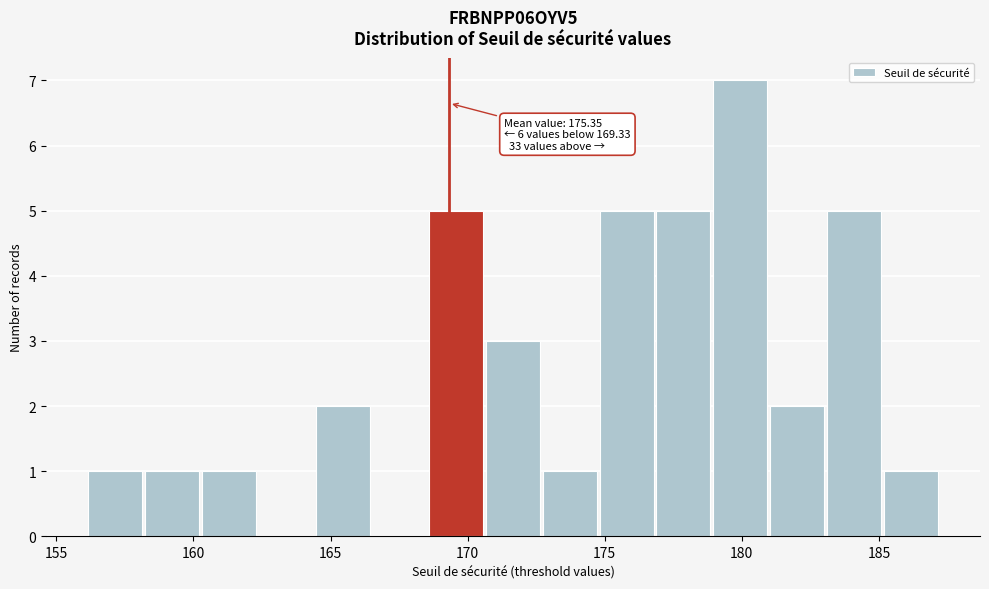

Over which range of the x-axis is the bar tallest?

179.0 to 181.0